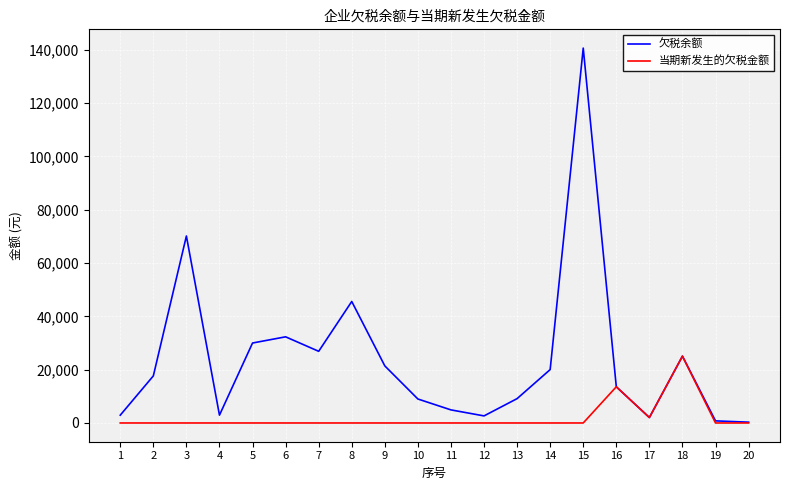

What is the highest value of the 欠税余额 series?

140646.5